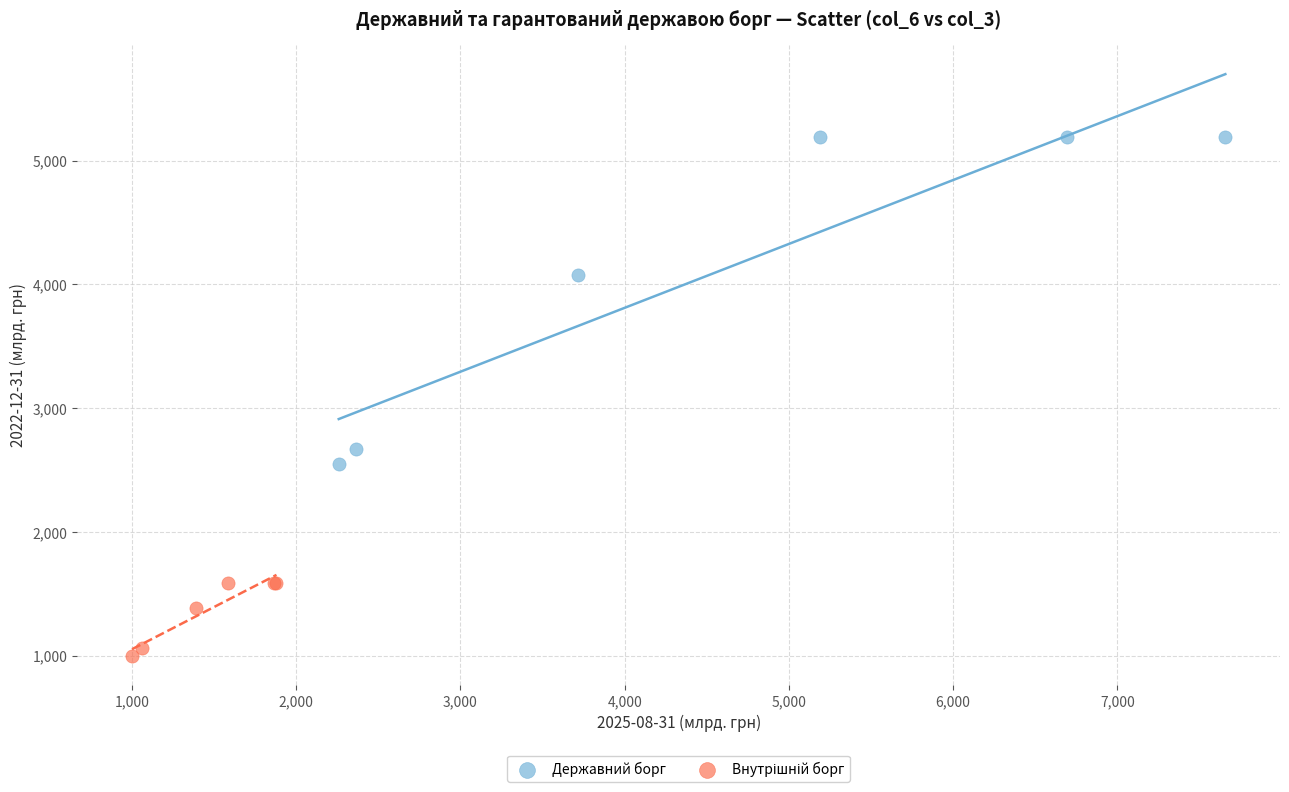

Which series has the largest Y range (max minus min)?

Державний борг